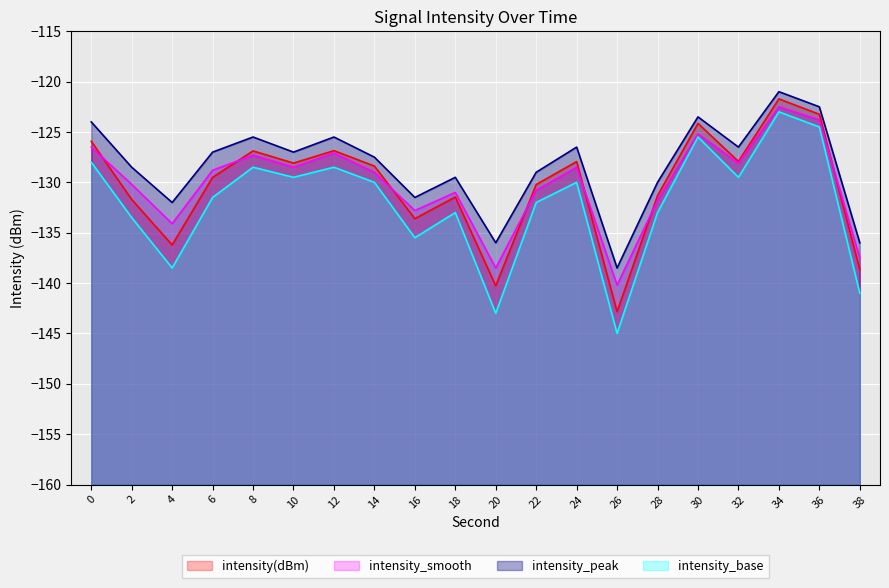

What is the value of the intensity_base_line point at the 15th from the left?

-133.0